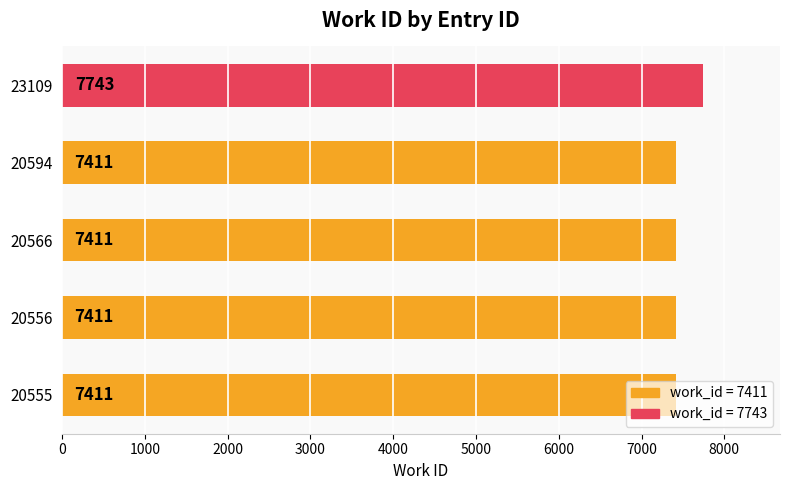

How many values exceed 7411?

1